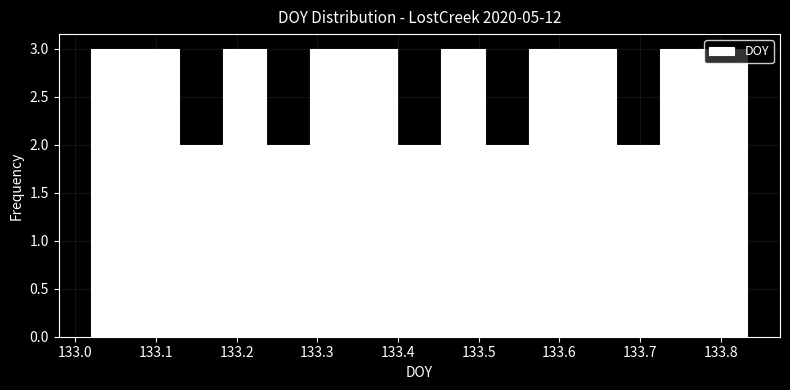

Reading left to right, transcribe this chart: for each bar, give the range it covers on the x-axis and its height. Neither the bar edges nor the heights are printed on the chart, so give them approximately, as read against the axes.

133.02 to 133.07: 3
133.07 to 133.13: 3
133.13 to 133.18: 2
133.18 to 133.24: 3
133.24 to 133.29: 2
133.29 to 133.35: 3
133.35 to 133.40: 3
133.40 to 133.45: 2
133.45 to 133.51: 3
133.51 to 133.56: 2
133.56 to 133.62: 3
133.62 to 133.67: 3
133.67 to 133.72: 2
133.72 to 133.78: 3
133.78 to 133.83: 3